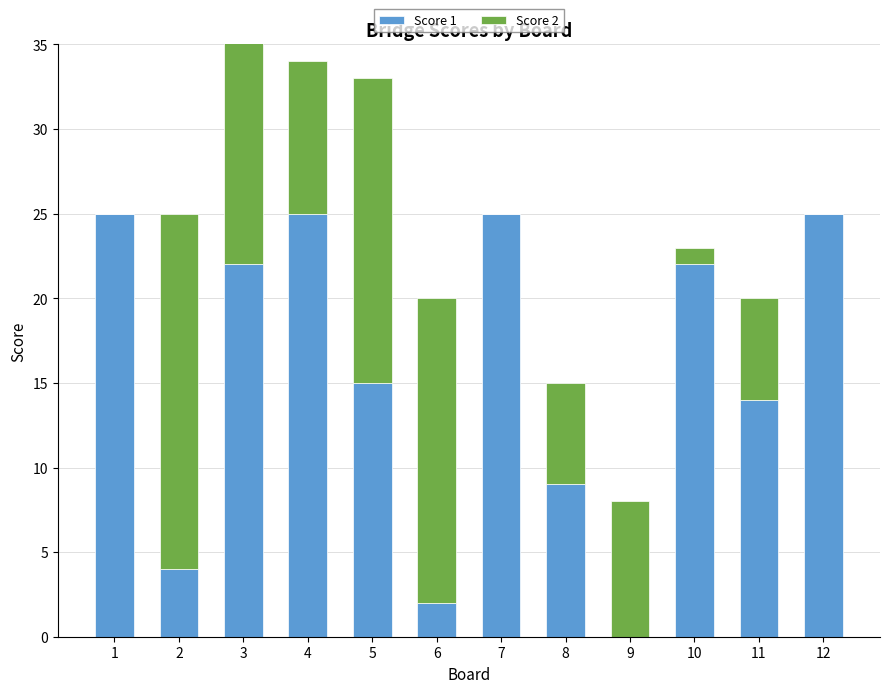

How many Score 1 values are between 9 and 25?

9